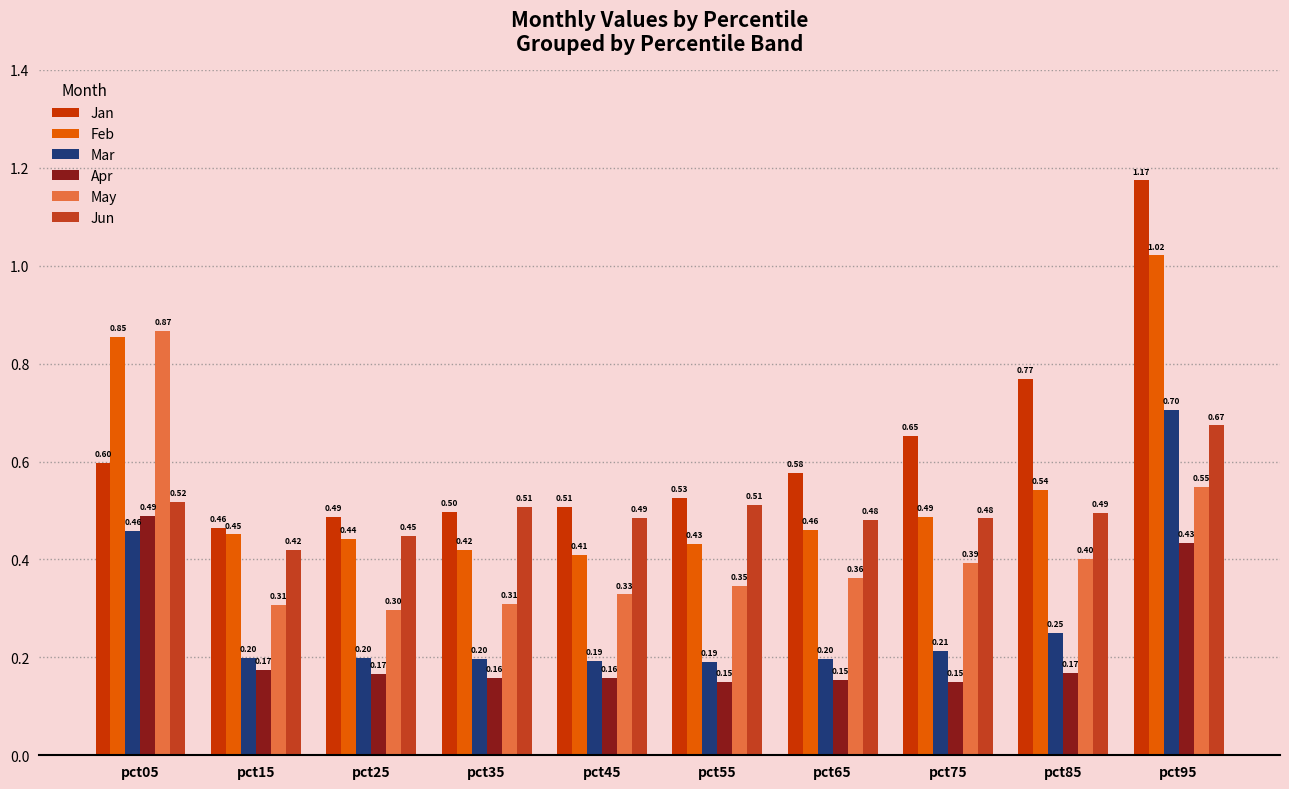

Is the value of Apr at pct85 greater than the value of Mar at pct55?

No